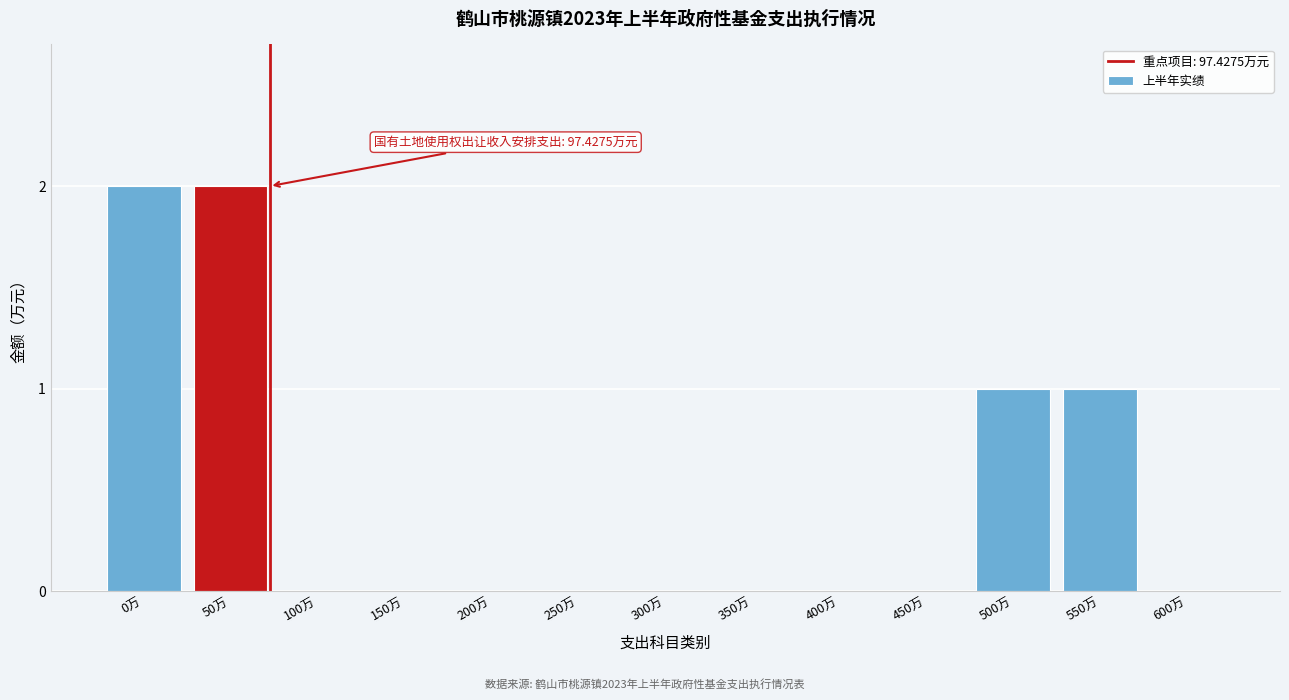

Reading left to right, what are all the values shown in this chart?

0万=2	50万=2	100万=0	150万=0	200万=0	250万=0	300万=0	350万=0	400万=0	450万=0	500万=1	550万=1	600万=0